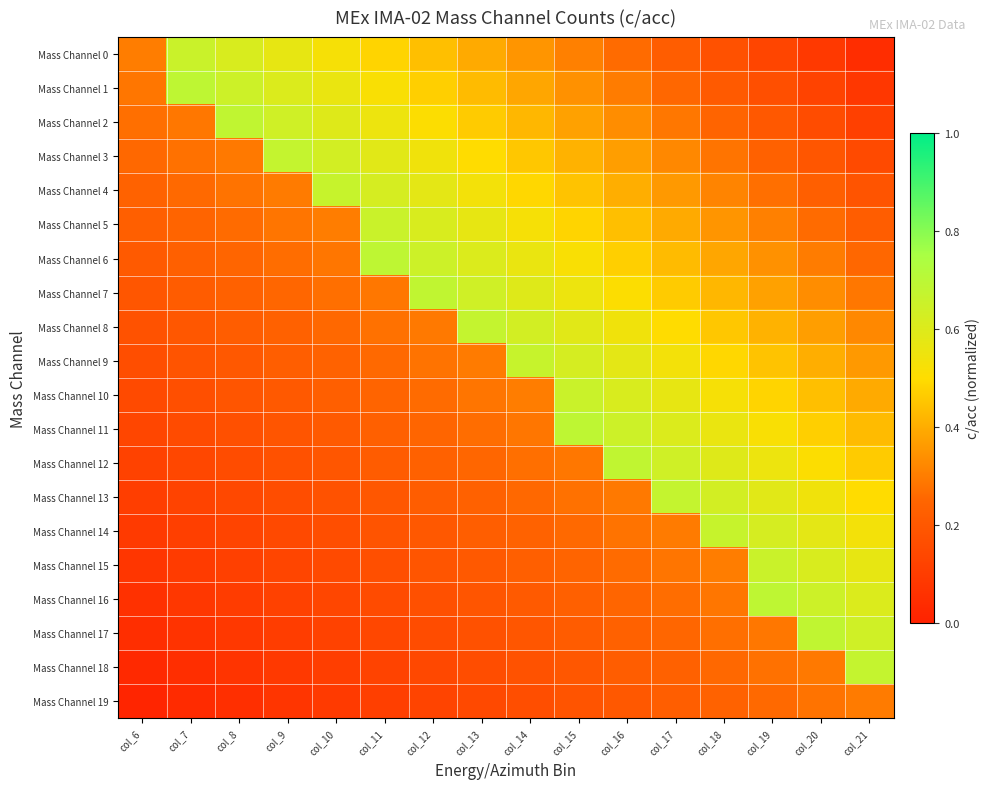

Reading left to right, transcribe all the data shown in this chart.

Mass Channel 0: col_6=0.3	col_7=0.7	col_8=0.6	col_9=0.6	col_10=0.5	col_11=0.5	col_12=0.4	col_13=0.4	col_14=0.3	col_15=0.3	col_16=0.3	col_17=0.2	col_18=0.2	col_19=0.1	col_20=0.1	col_21=0.0
Mass Channel 1: col_6=0.3	col_7=0.7	col_8=0.6	col_9=0.6	col_10=0.6	col_11=0.5	col_12=0.5	col_13=0.4	col_14=0.4	col_15=0.3	col_16=0.3	col_17=0.3	col_18=0.2	col_19=0.2	col_20=0.1	col_21=0.1
Mass Channel 2: col_6=0.3	col_7=0.3	col_8=0.7	col_9=0.6	col_10=0.6	col_11=0.6	col_12=0.5	col_13=0.5	col_14=0.4	col_15=0.4	col_16=0.3	col_17=0.3	col_18=0.2	col_19=0.2	col_20=0.2	col_21=0.1
Mass Channel 3: col_6=0.3	col_7=0.3	col_8=0.3	col_9=0.7	col_10=0.6	col_11=0.6	col_12=0.5	col_13=0.5	col_14=0.5	col_15=0.4	col_16=0.4	col_17=0.3	col_18=0.3	col_19=0.2	col_20=0.2	col_21=0.1
Mass Channel 4: col_6=0.2	col_7=0.3	col_8=0.3	col_9=0.3	col_10=0.7	col_11=0.6	col_12=0.6	col_13=0.5	col_14=0.5	col_15=0.4	col_16=0.4	col_17=0.4	col_18=0.3	col_19=0.3	col_20=0.2	col_21=0.2
Mass Channel 5: col_6=0.2	col_7=0.2	col_8=0.3	col_9=0.3	col_10=0.3	col_11=0.7	col_12=0.6	col_13=0.6	col_14=0.5	col_15=0.5	col_16=0.4	col_17=0.4	col_18=0.3	col_19=0.3	col_20=0.3	col_21=0.2
Mass Channel 6: col_6=0.2	col_7=0.2	col_8=0.2	col_9=0.3	col_10=0.3	col_11=0.7	col_12=0.6	col_13=0.6	col_14=0.6	col_15=0.5	col_16=0.5	col_17=0.4	col_18=0.4	col_19=0.3	col_20=0.3	col_21=0.3
Mass Channel 7: col_6=0.2	col_7=0.2	col_8=0.2	col_9=0.3	col_10=0.3	col_11=0.3	col_12=0.7	col_13=0.6	col_14=0.6	col_15=0.6	col_16=0.5	col_17=0.5	col_18=0.4	col_19=0.4	col_20=0.3	col_21=0.3
Mass Channel 8: col_6=0.2	col_7=0.2	col_8=0.2	col_9=0.2	col_10=0.3	col_11=0.3	col_12=0.3	col_13=0.7	col_14=0.6	col_15=0.6	col_16=0.5	col_17=0.5	col_18=0.5	col_19=0.4	col_20=0.4	col_21=0.3
Mass Channel 9: col_6=0.2	col_7=0.2	col_8=0.2	col_9=0.2	col_10=0.2	col_11=0.3	col_12=0.3	col_13=0.3	col_14=0.7	col_15=0.6	col_16=0.6	col_17=0.5	col_18=0.5	col_19=0.4	col_20=0.4	col_21=0.4
Mass Channel 10: col_6=0.1	col_7=0.2	col_8=0.2	col_9=0.2	col_10=0.2	col_11=0.2	col_12=0.3	col_13=0.3	col_14=0.3	col_15=0.7	col_16=0.6	col_17=0.6	col_18=0.5	col_19=0.5	col_20=0.4	col_21=0.4
Mass Channel 11: col_6=0.1	col_7=0.2	col_8=0.2	col_9=0.2	col_10=0.2	col_11=0.2	col_12=0.2	col_13=0.3	col_14=0.3	col_15=0.7	col_16=0.6	col_17=0.6	col_18=0.6	col_19=0.5	col_20=0.5	col_21=0.4
Mass Channel 12: col_6=0.1	col_7=0.1	col_8=0.2	col_9=0.2	col_10=0.2	col_11=0.2	col_12=0.2	col_13=0.3	col_14=0.3	col_15=0.3	col_16=0.7	col_17=0.6	col_18=0.6	col_19=0.6	col_20=0.5	col_21=0.5
Mass Channel 13: col_6=0.1	col_7=0.1	col_8=0.1	col_9=0.2	col_10=0.2	col_11=0.2	col_12=0.2	col_13=0.2	col_14=0.3	col_15=0.3	col_16=0.3	col_17=0.7	col_18=0.6	col_19=0.6	col_20=0.5	col_21=0.5
Mass Channel 14: col_6=0.1	col_7=0.1	col_8=0.1	col_9=0.1	col_10=0.2	col_11=0.2	col_12=0.2	col_13=0.2	col_14=0.2	col_15=0.3	col_16=0.3	col_17=0.3	col_18=0.7	col_19=0.6	col_20=0.6	col_21=0.5
Mass Channel 15: col_6=0.1	col_7=0.1	col_8=0.1	col_9=0.1	col_10=0.1	col_11=0.2	col_12=0.2	col_13=0.2	col_14=0.2	col_15=0.2	col_16=0.3	col_17=0.3	col_18=0.3	col_19=0.7	col_20=0.6	col_21=0.6
Mass Channel 16: col_6=0.1	col_7=0.1	col_8=0.1	col_9=0.1	col_10=0.1	col_11=0.2	col_12=0.2	col_13=0.2	col_14=0.2	col_15=0.2	col_16=0.2	col_17=0.3	col_18=0.3	col_19=0.7	col_20=0.6	col_21=0.6
Mass Channel 17: col_6=0.0	col_7=0.1	col_8=0.1	col_9=0.1	col_10=0.1	col_11=0.1	col_12=0.2	col_13=0.2	col_14=0.2	col_15=0.2	col_16=0.2	col_17=0.3	col_18=0.3	col_19=0.3	col_20=0.7	col_21=0.6
Mass Channel 18: col_6=0.0	col_7=0.0	col_8=0.1	col_9=0.1	col_10=0.1	col_11=0.1	col_12=0.1	col_13=0.2	col_14=0.2	col_15=0.2	col_16=0.2	col_17=0.2	col_18=0.3	col_19=0.3	col_20=0.3	col_21=0.7
Mass Channel 19: col_6=0.0	col_7=0.0	col_8=0.1	col_9=0.1	col_10=0.1	col_11=0.1	col_12=0.1	col_13=0.1	col_14=0.2	col_15=0.2	col_16=0.2	col_17=0.2	col_18=0.2	col_19=0.3	col_20=0.3	col_21=0.3